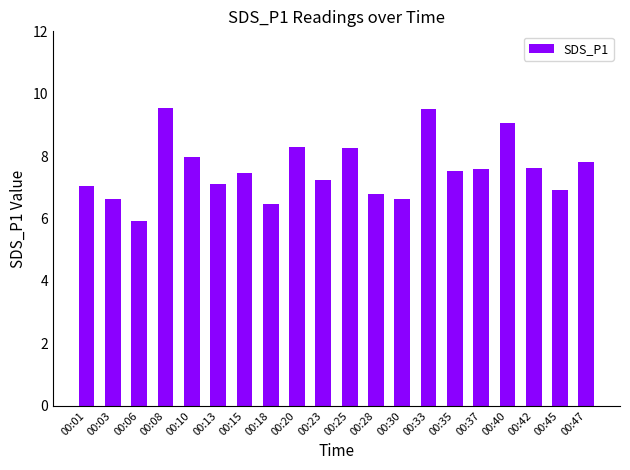

The chart shows a value of 7.5 at 00:15. True or false?

True